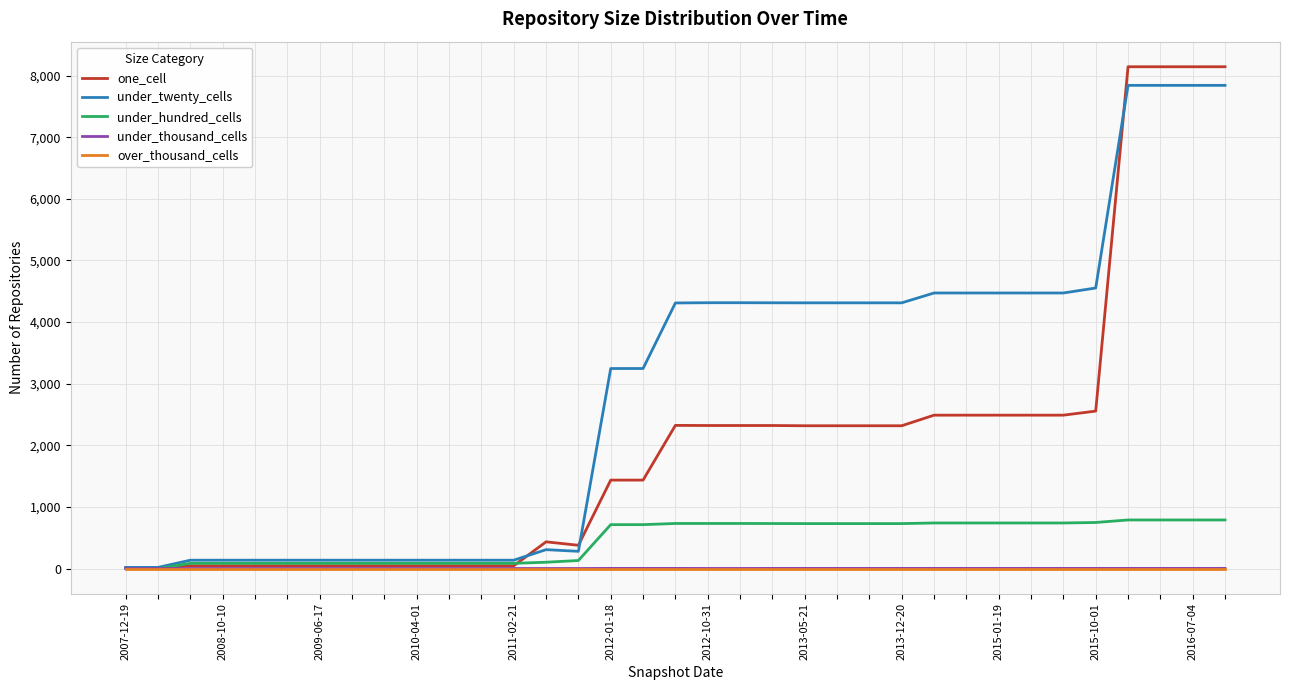

What is the highest value of the under_twenty_cells series?

7842